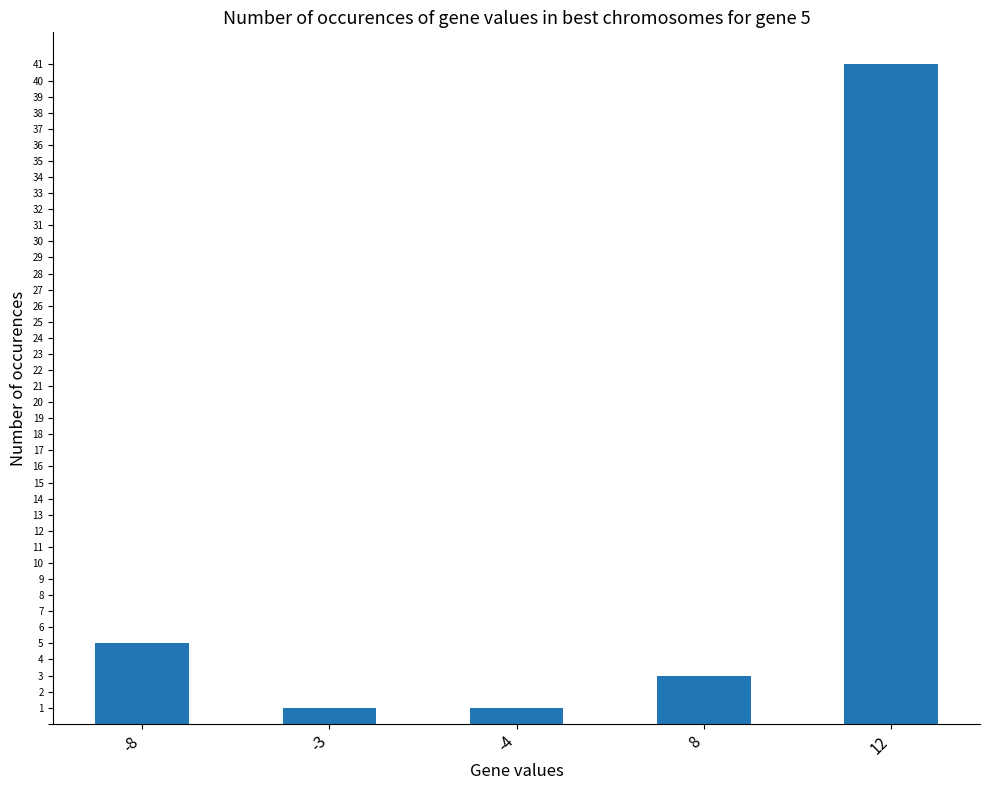

What is the difference between the values at -3 and 12?

40